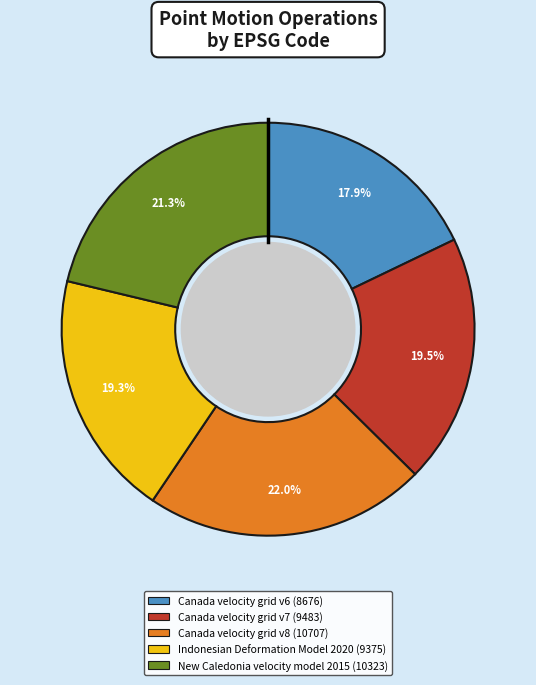

What is the smallest slice in the pie chart?

Canada velocity grid v6